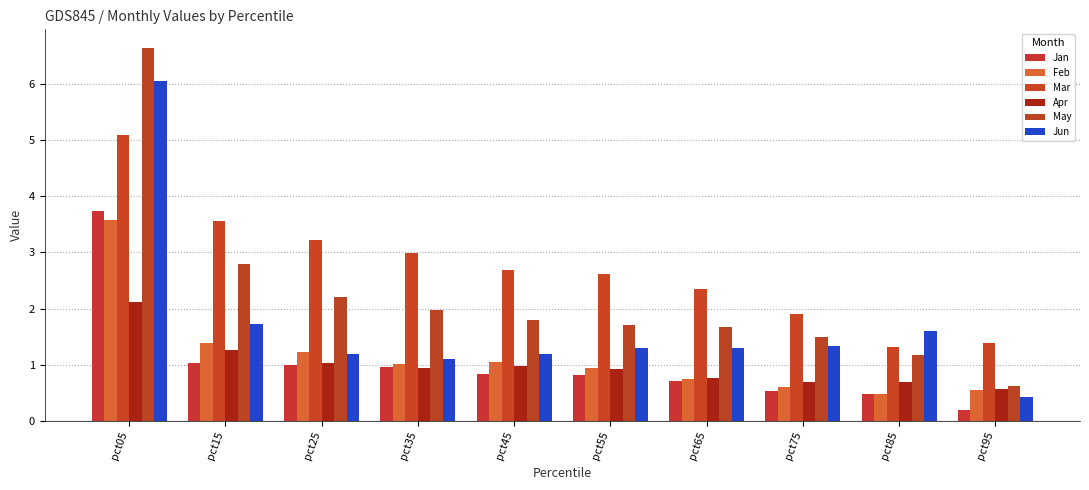

What is the value of the Mar bar at the 8th from the left?

1.9